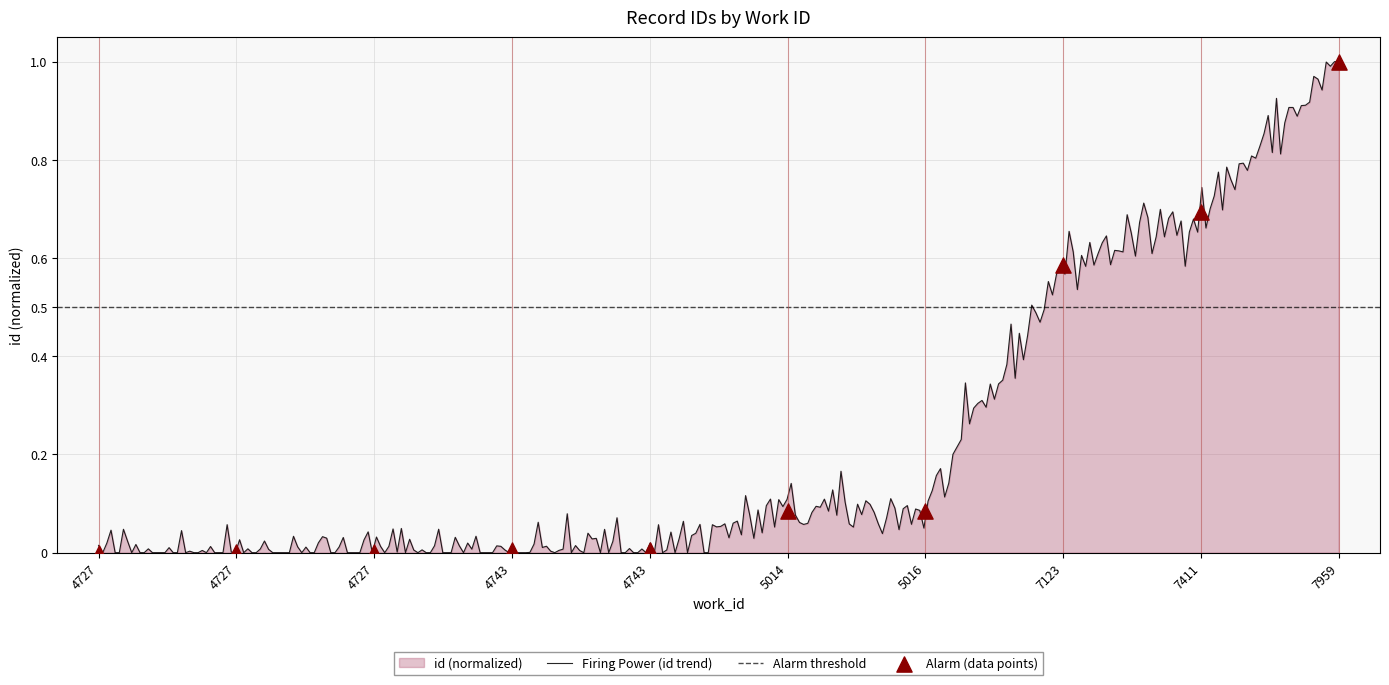

Between 5014 and 7411, which is larger?

7411